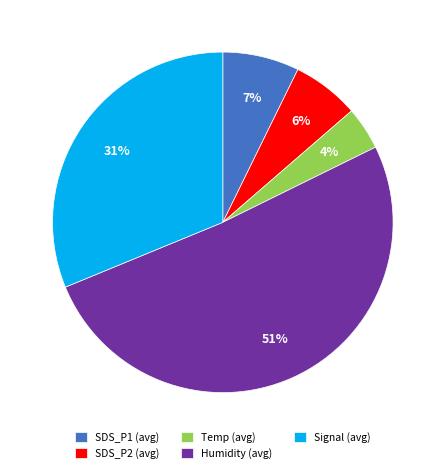

To the nearest percent, what is the average slice percentage?

20%